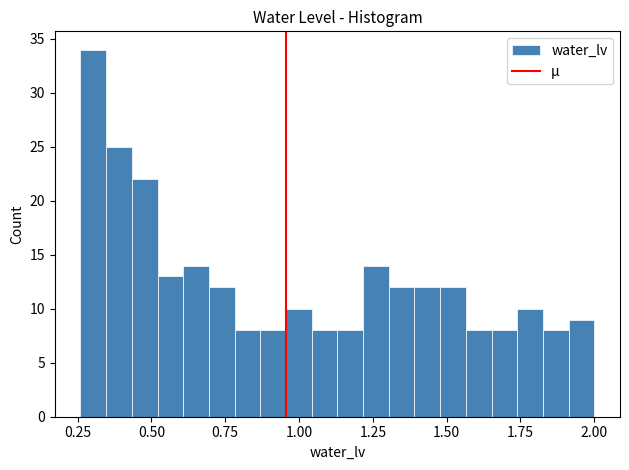

Around what value on the x-axis is the tallest bar? Give the approximate position of its centre, as read against the axis.

0.30